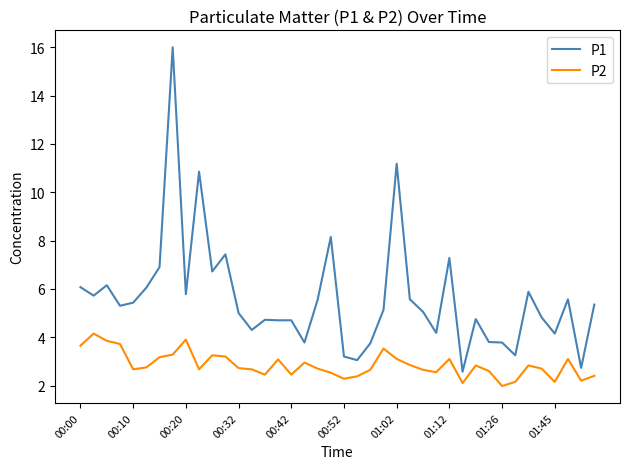

Which series has the largest range (max minus min)?

P1